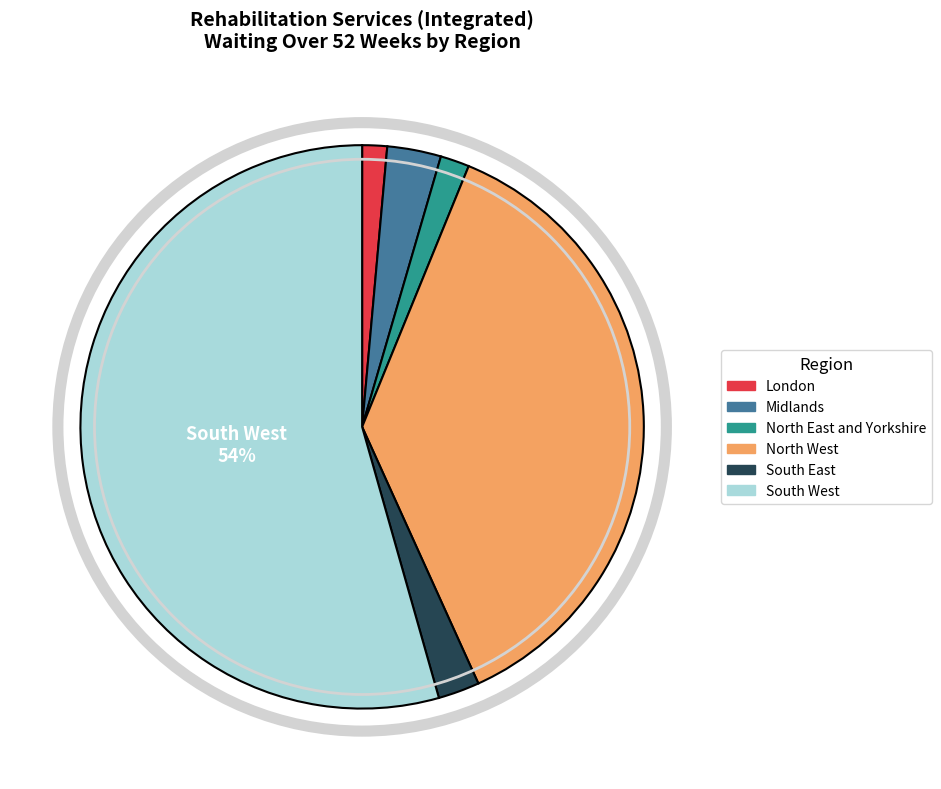

Is there any slice that represents more than half of the pie?

Yes